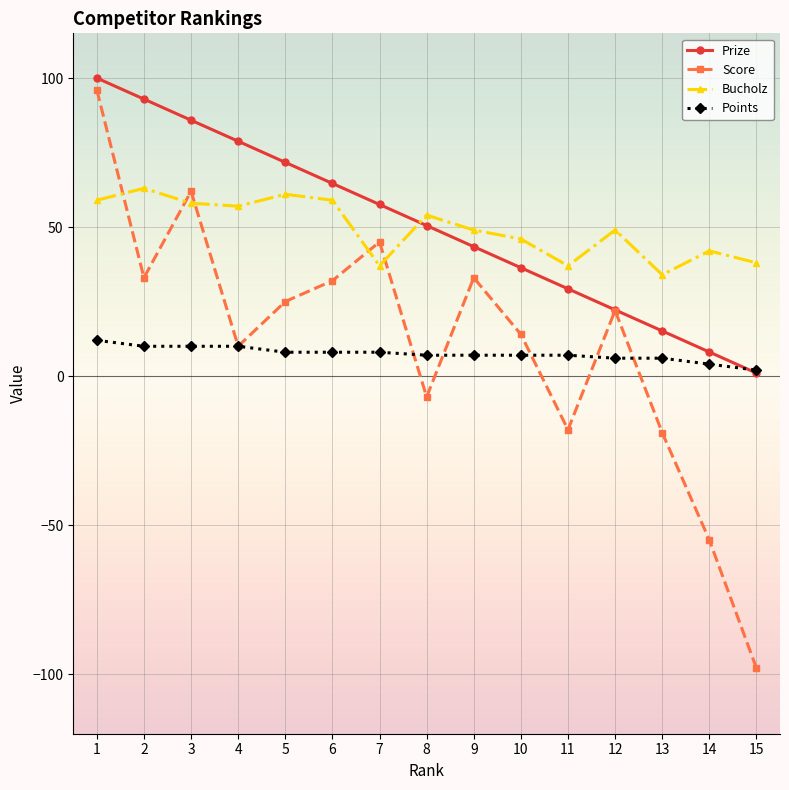

What is the difference between the second highest and second lowest values in the Bucholz series?

24.0